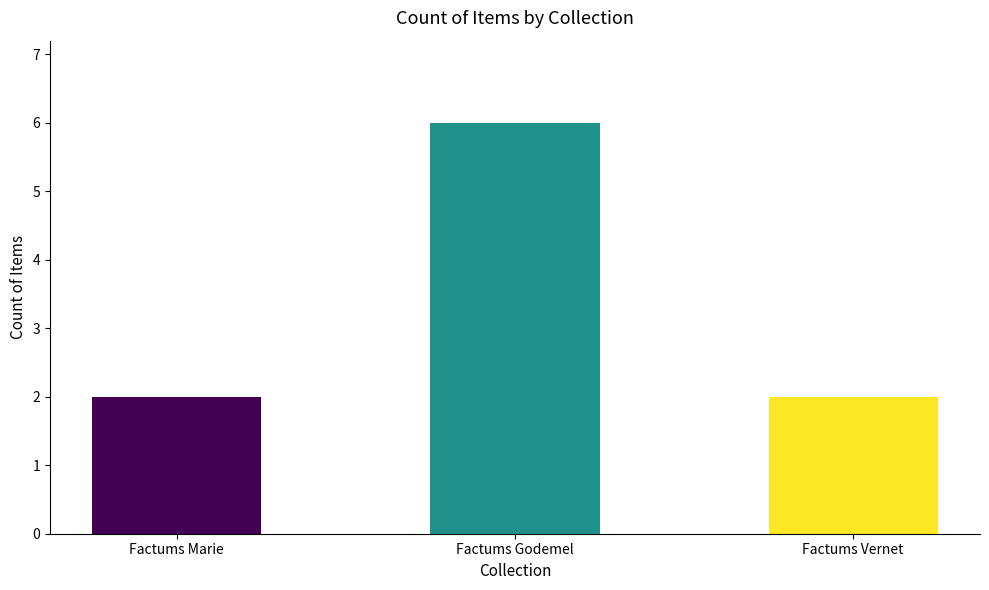

What is the value of the 2nd bar from the left?

6